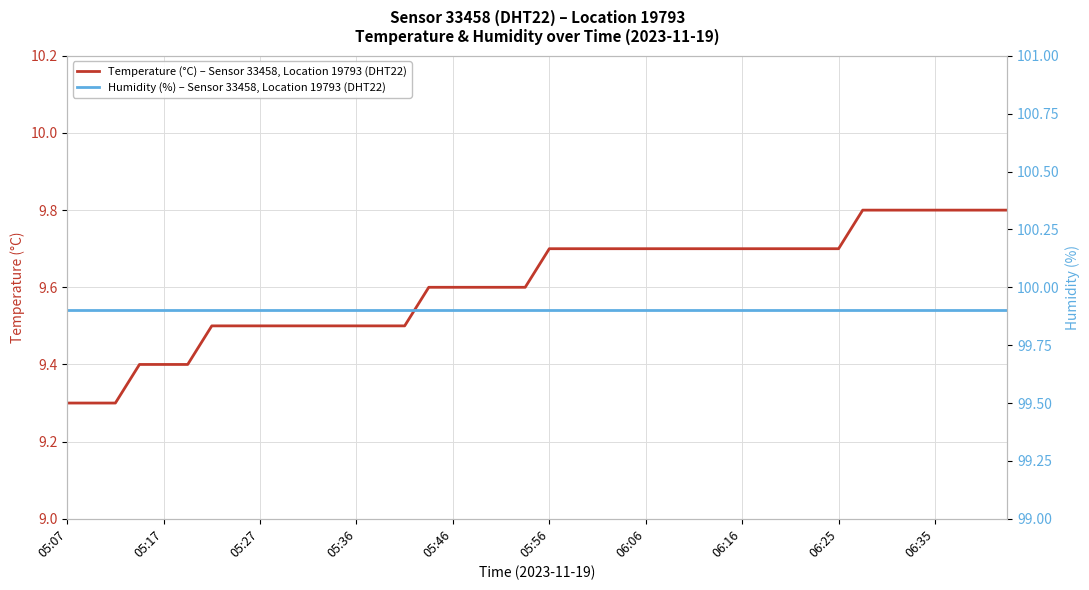

List the series in order of their peak value, highest first.

Humidity (%) – Sensor 33458, Location 19793 (DHT22), Temperature (°C) – Sensor 33458, Location 19793 (DHT22)